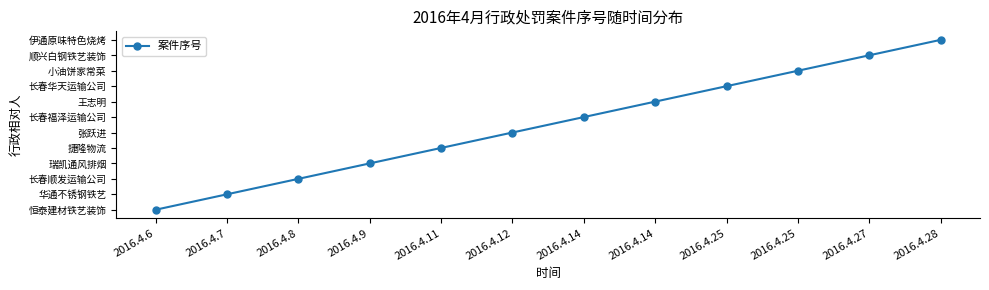

True or false: the data has more than 2 interior local peaks.

False